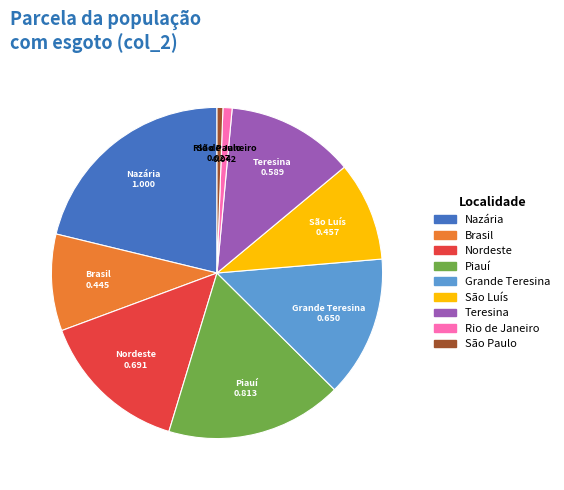

How many slices are in this pie chart?

9